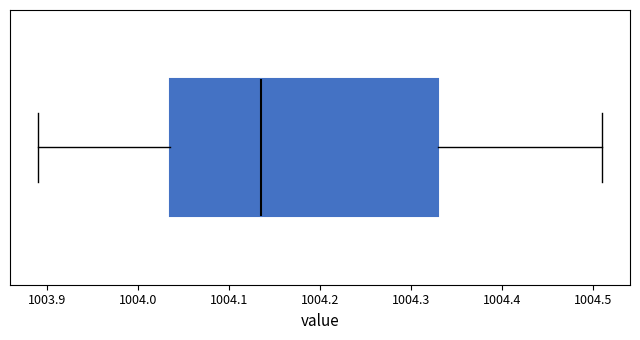

Transcribe this box plot: give where the median line is, the range the box spans, and where the two whiskers end, as read against the x-axis. The values are not printed on the chart, so give them approximately, as read against the axis.

median 1004.14, box 1004.04 to 1004.33, whiskers 1003.89 to 1004.51